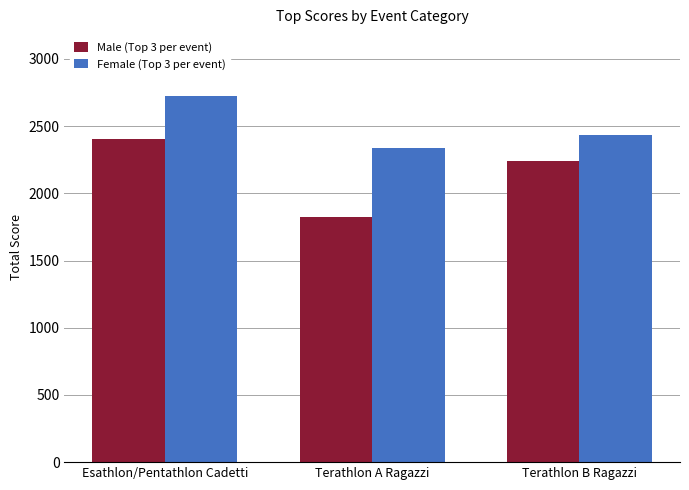

True or false: Female (Top 3 per event) has a value of 2723 at Esathlon/Pentathlon Cadetti.

True